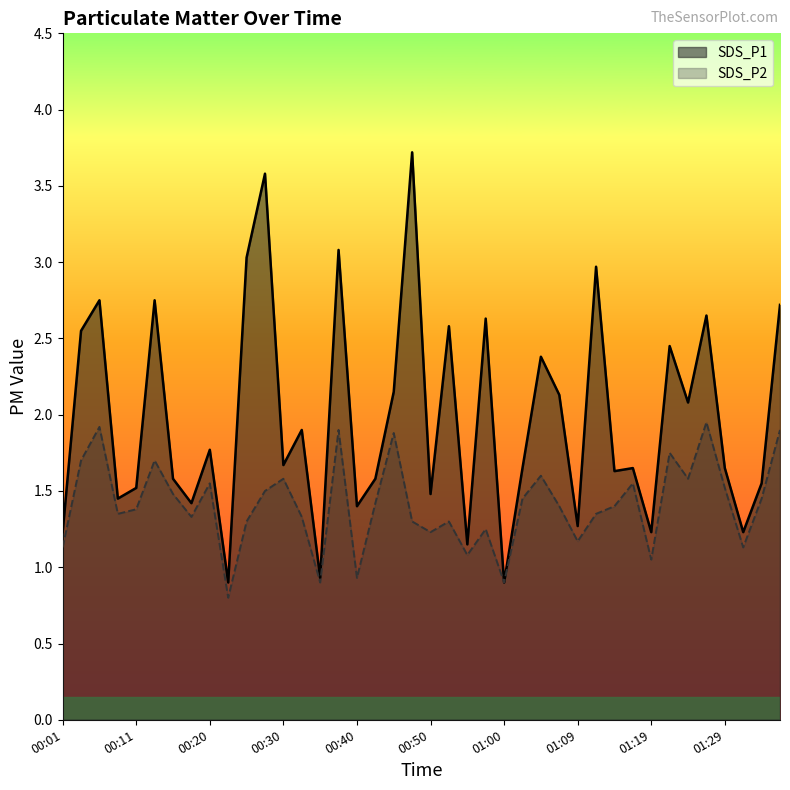

List the series in order of their peak value, lowest first.

SDS_P2, SDS_P1